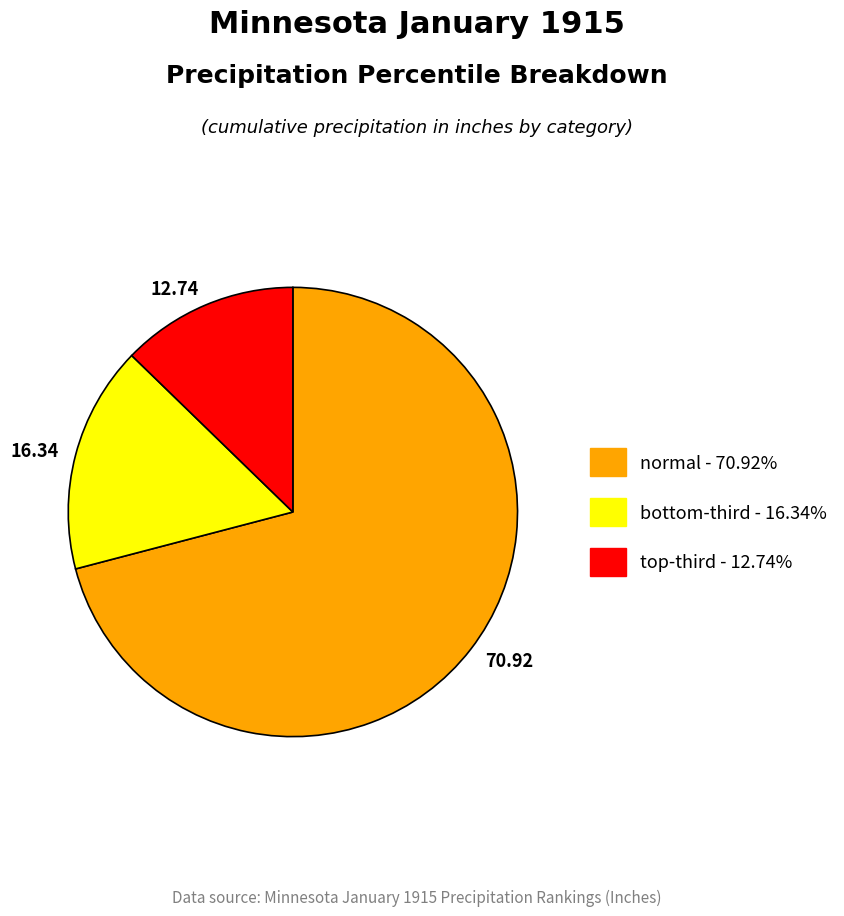

Is there a majority slice in this chart?

Yes